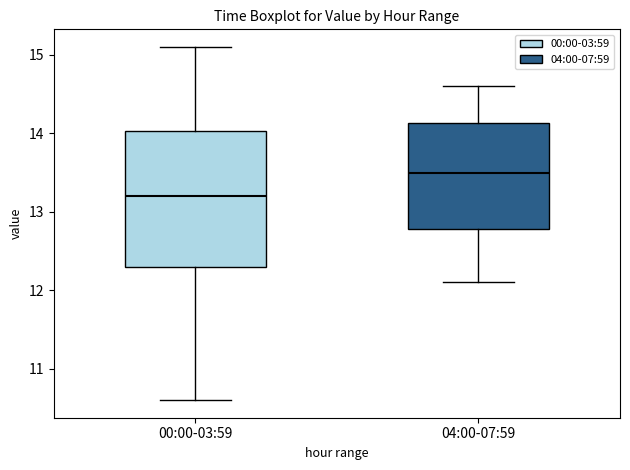

Where does the lower whisker of the box for 04:00-07:59 end on the y-axis? The values are not printed on the chart, so give them approximately, as read against the axis.

12.1